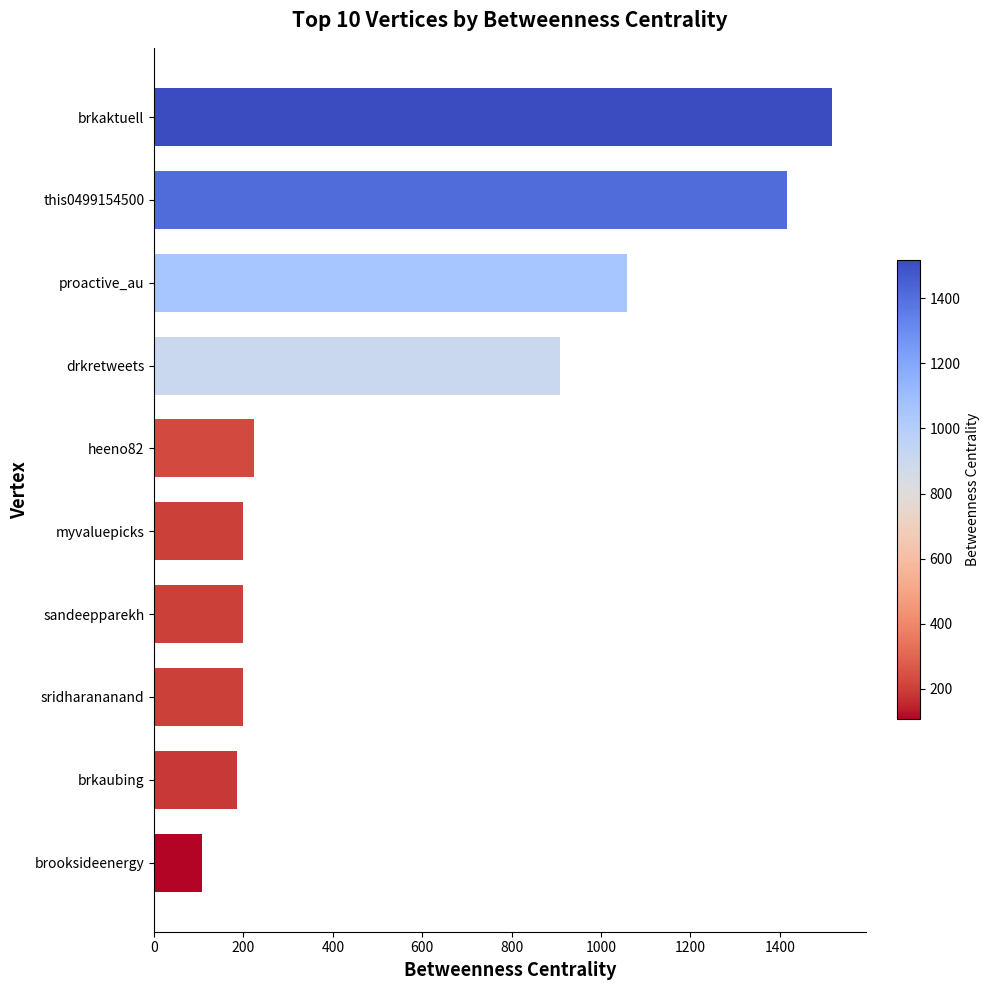

What is the smallest value displayed?

106.2